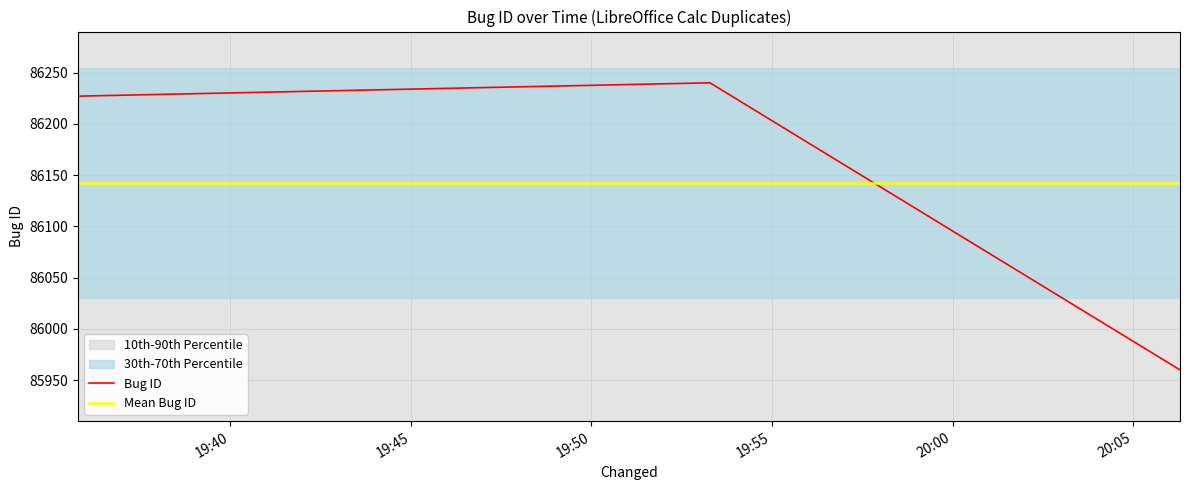

What is the highest value of the Mean Bug ID series?

86142.3